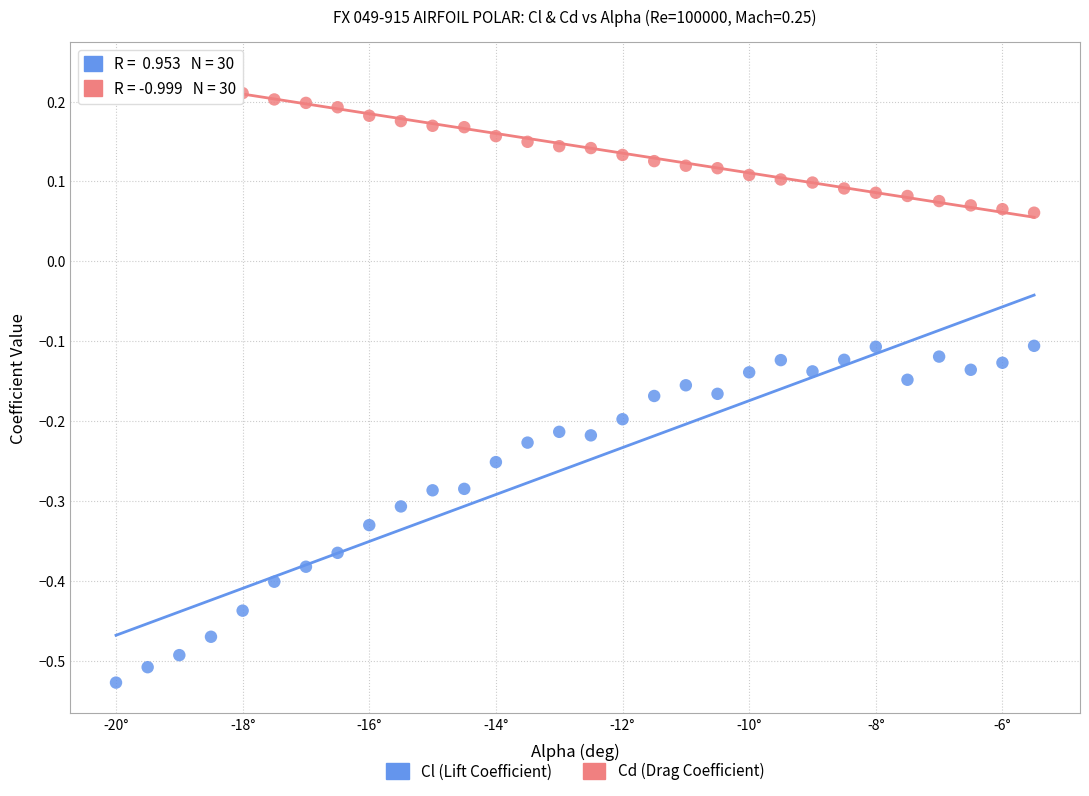

Which series has the largest Y range (max minus min)?

Cl (Lift Coefficient)